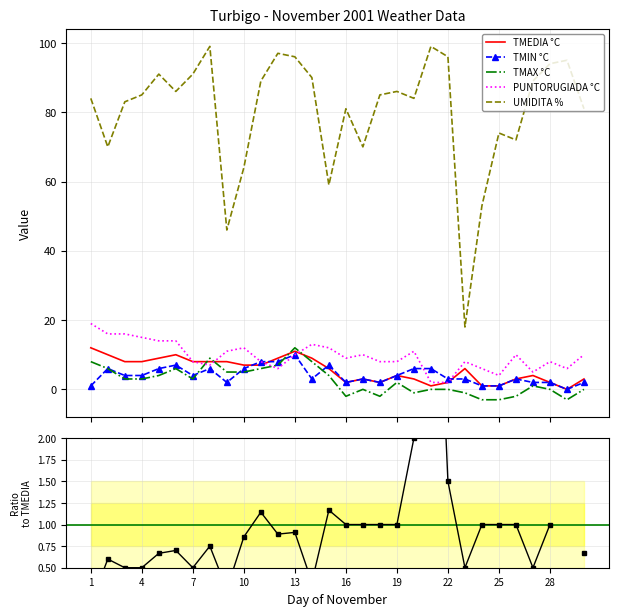

At which category is the sum across all series the highest?

13